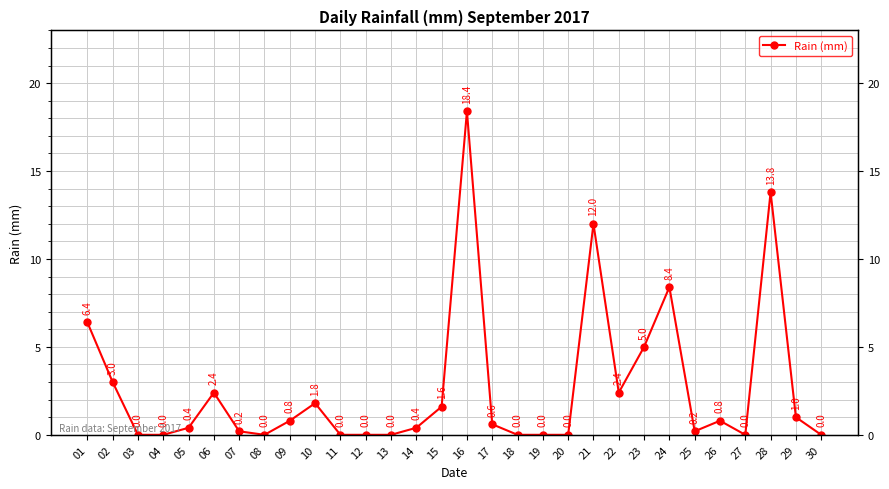

What is the sum of all values?

79.6